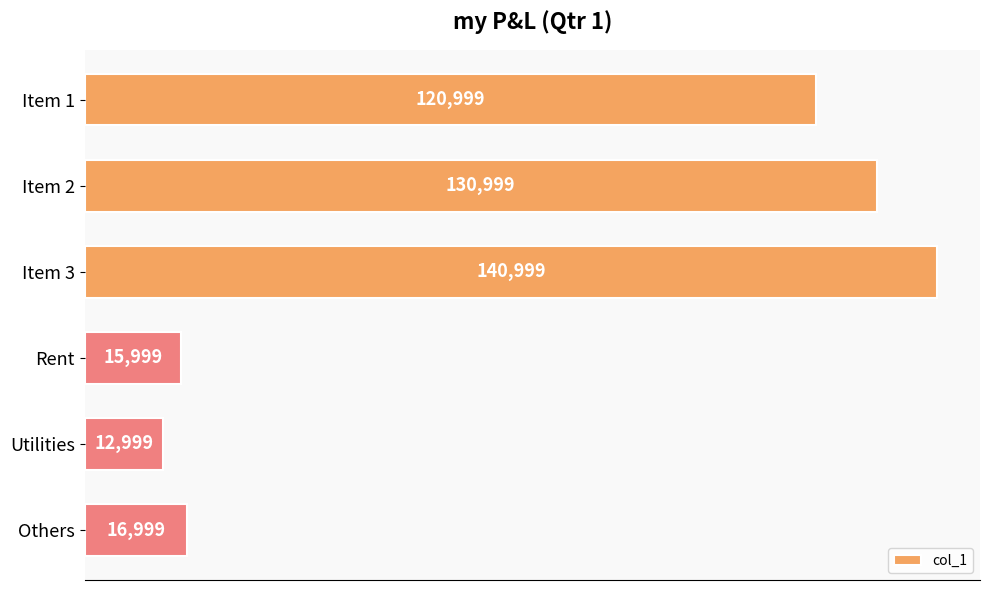

What is the difference between the maximum and second lowest values?

125000